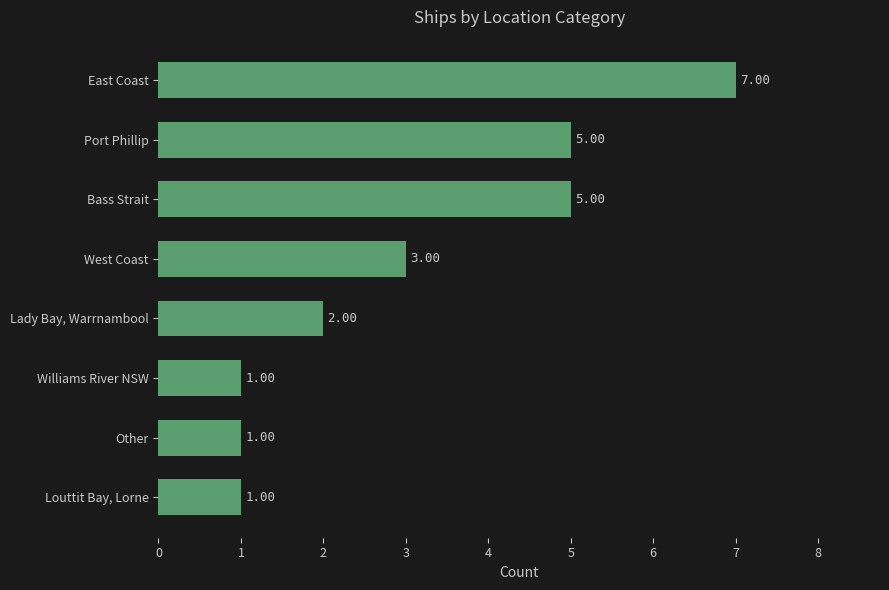

What is the sum of all values?

25